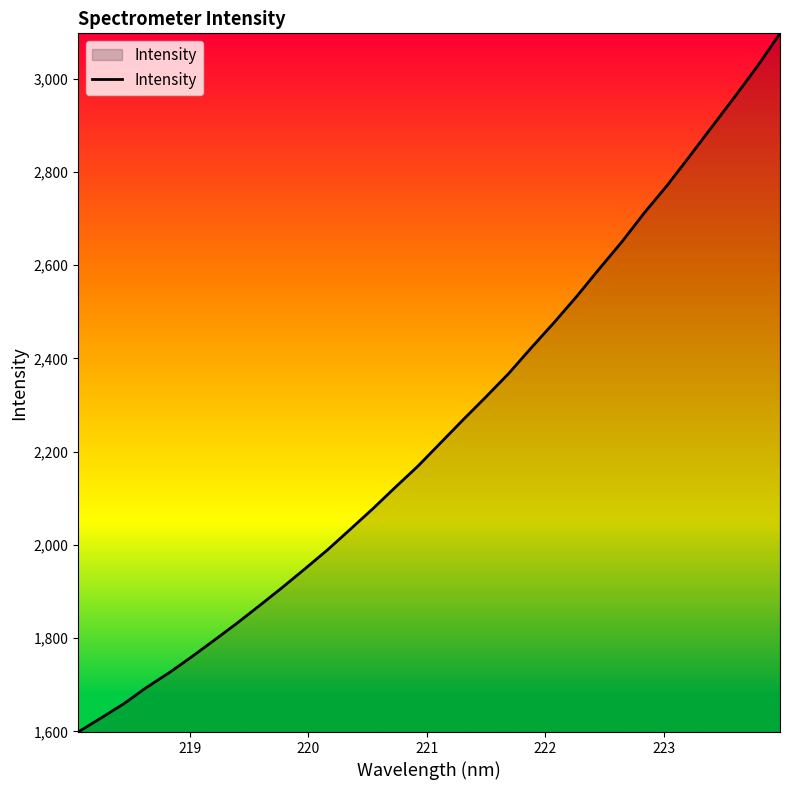

What is the difference between the maximum and minimum values?

1498.4